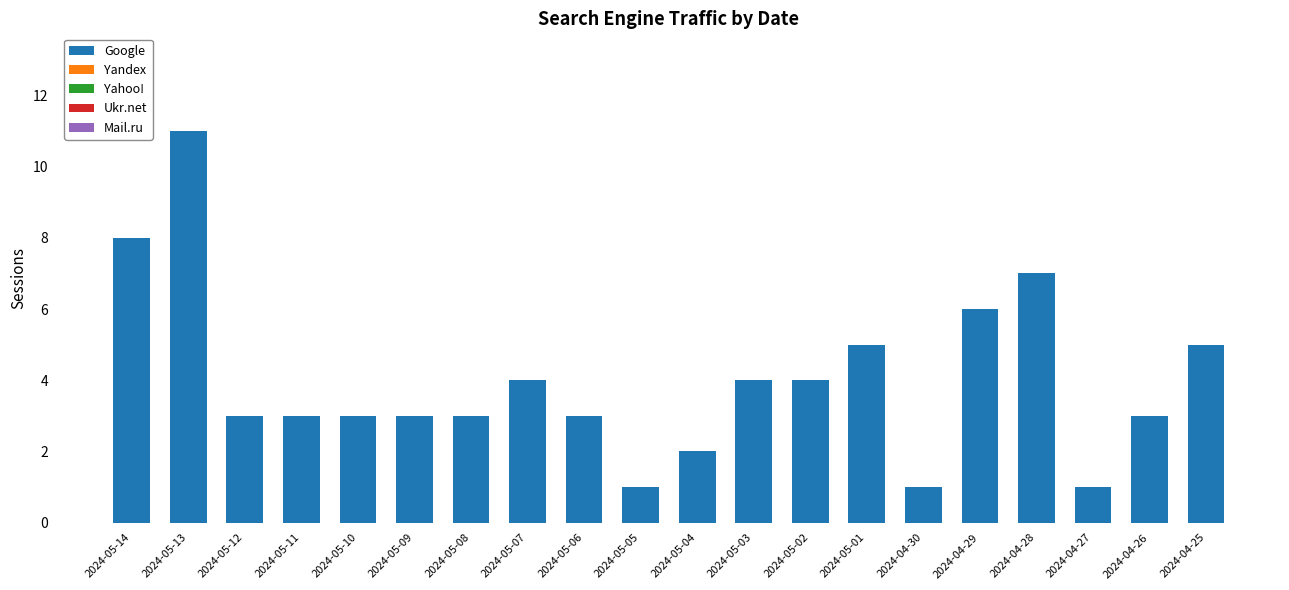

What is the label of the 13th bar from the right?

2024-05-07